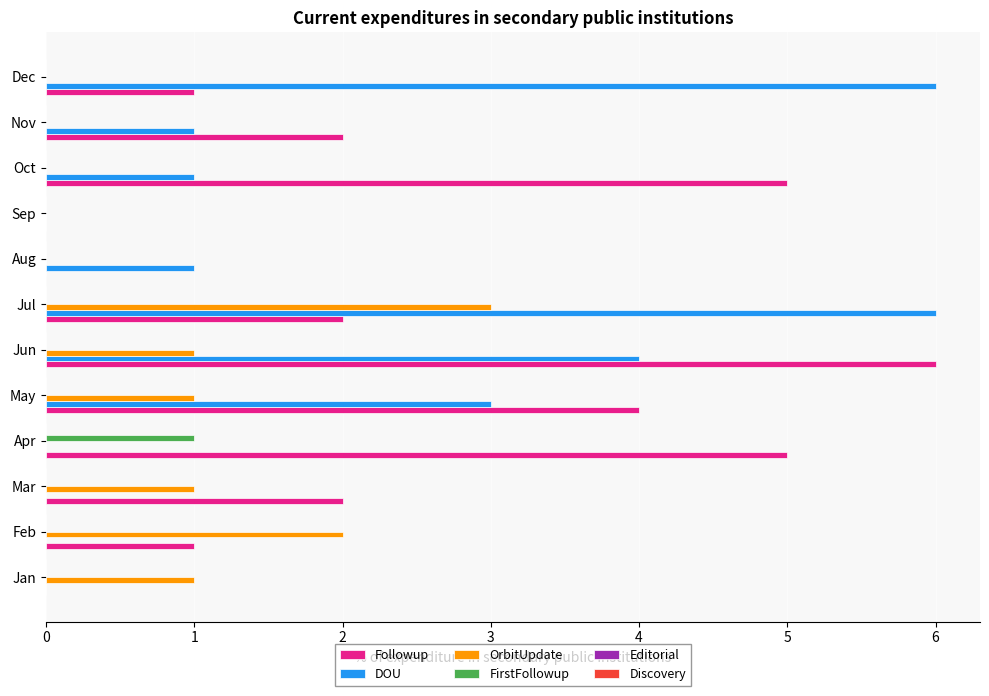

The OrbitUpdate series shows 0 at Nov. True or false?

True